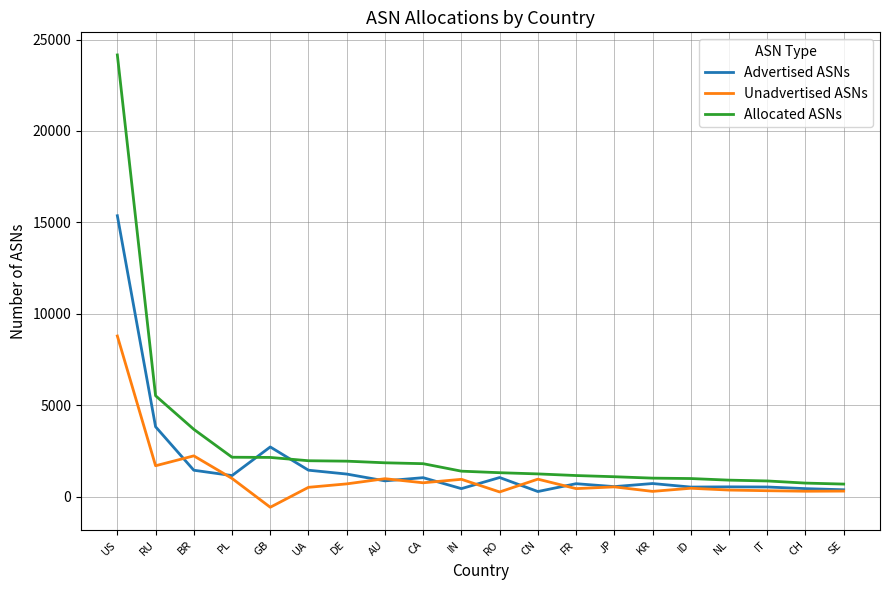

True or false: Allocated ASNs has a value of 2162 at PL.

True